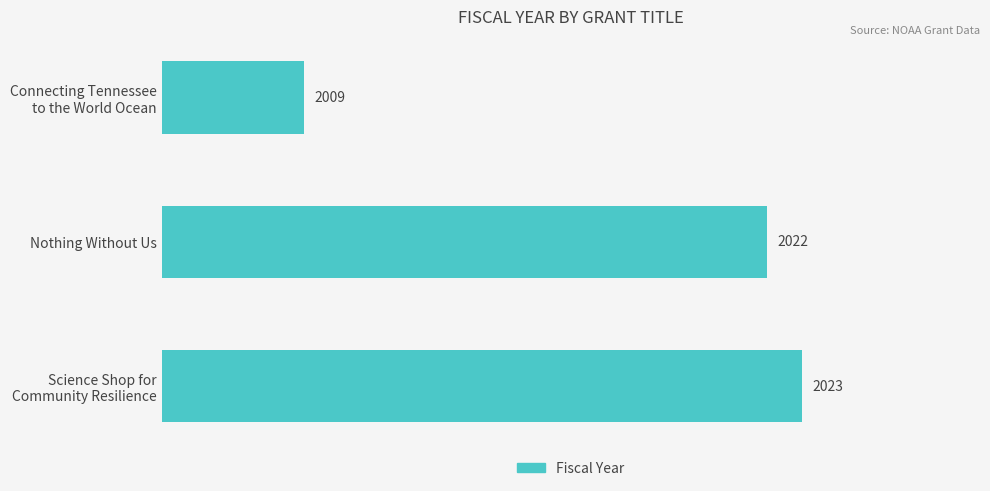

What is the average value?

2018